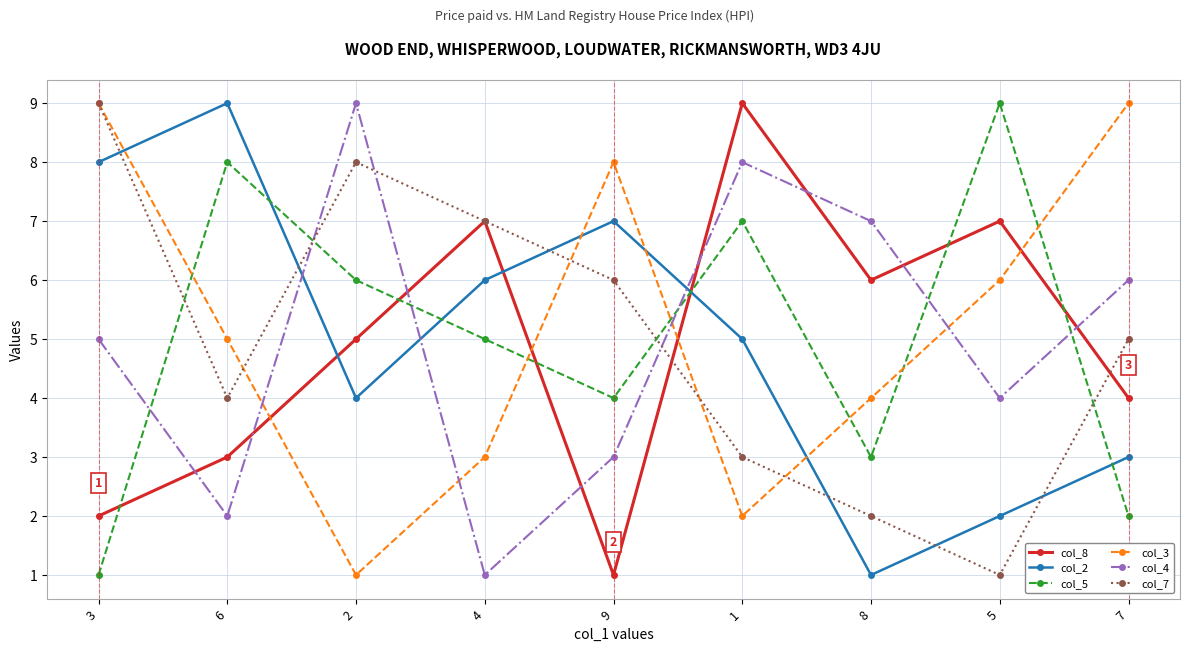

Which series has the largest total across all categories?

col_3